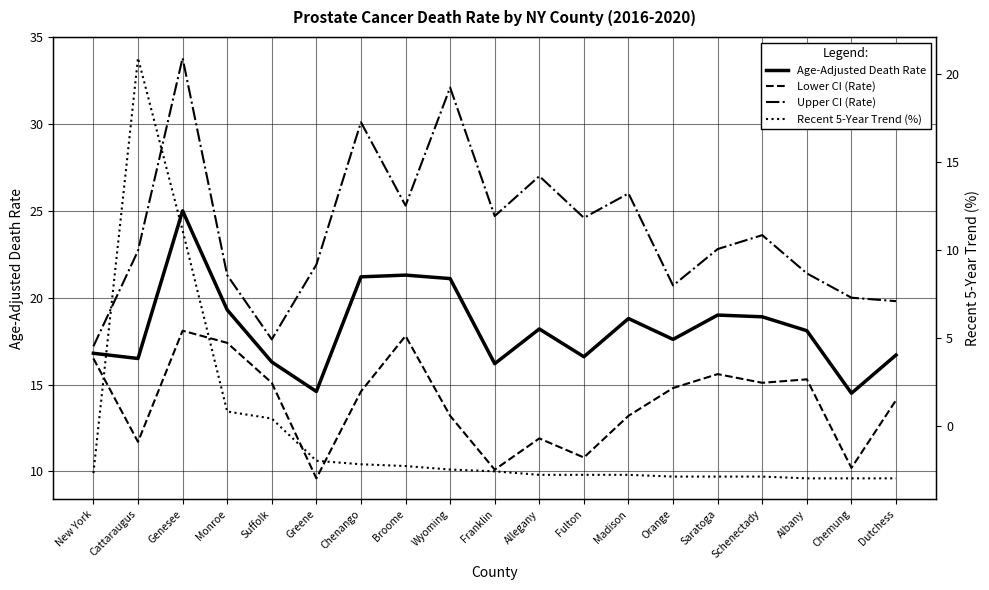

Rank the categories by Age-Adjusted Death Rate value from lowest to highest.

Chemung, Greene, Franklin, Suffolk, Cattaraugus, Fulton, Dutchess, New York, Orange, Albany, Allegany, Madison, Schenectady, Saratoga, Monroe, Wyoming, Chenango, Broome, Genesee